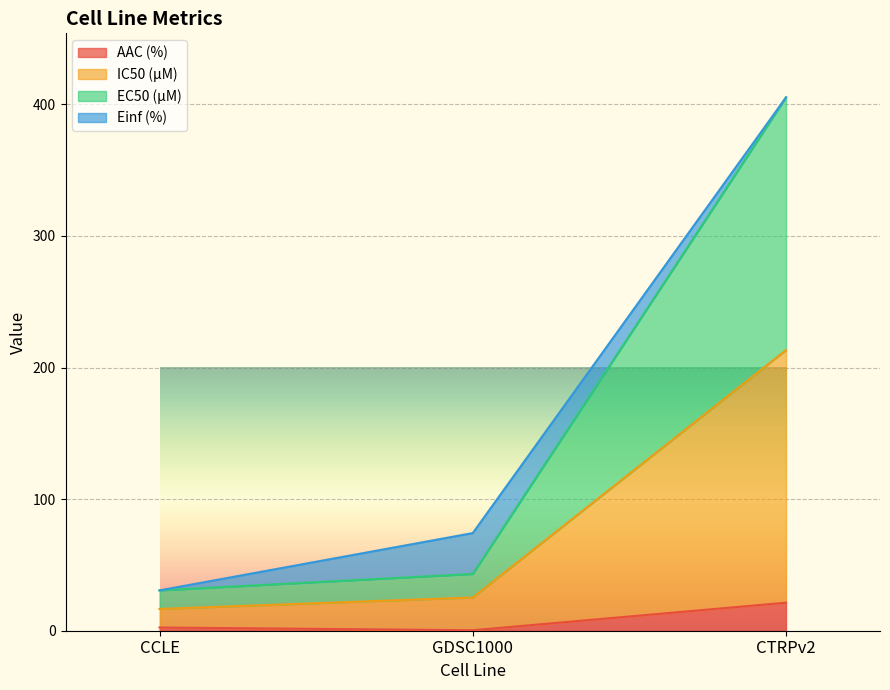

At which category is the sum across all series the highest?

CTRPv2